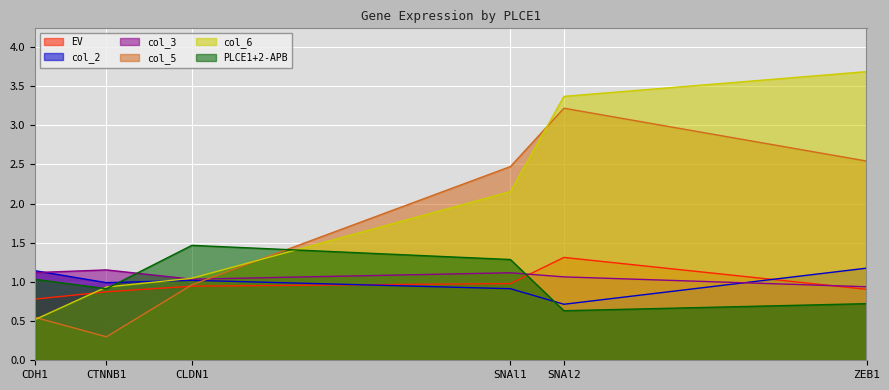

What is the difference between the second highest and minimum values in the PLCE1+2-APB series?

0.7